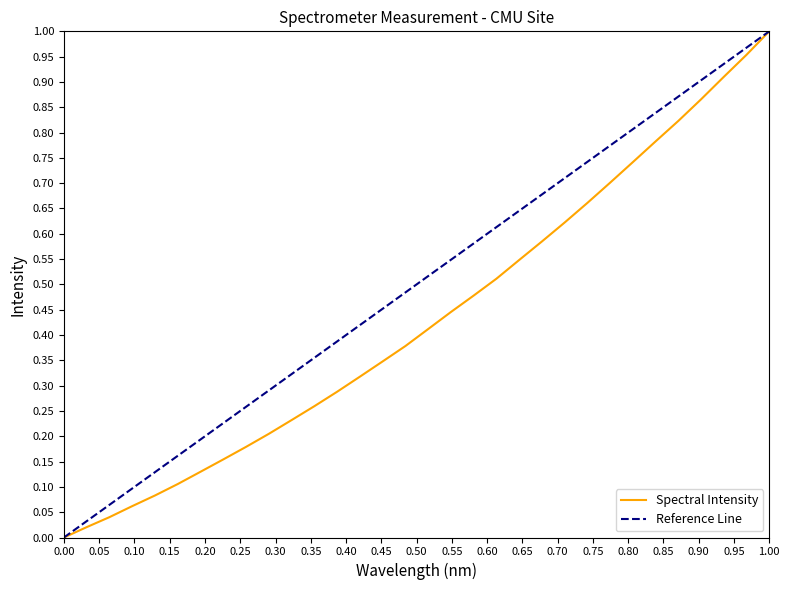

Is it true that Spectral Intensity equals 0.0 at 0.00?

True